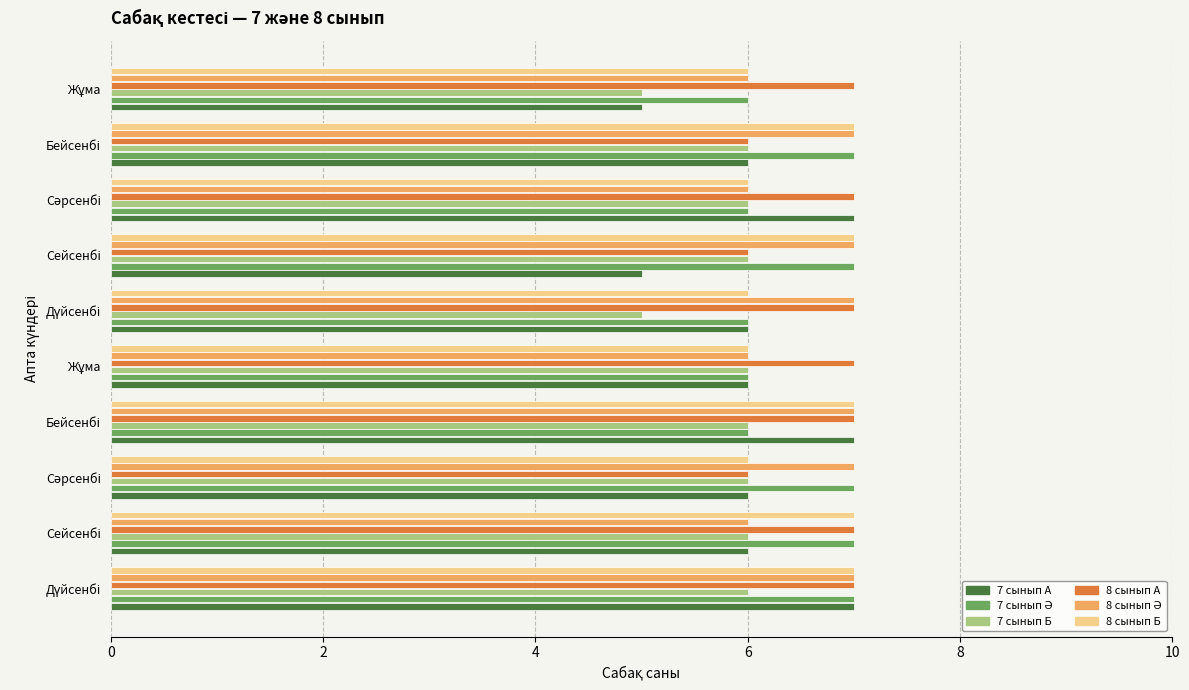

Which series has the largest range (max minus min)?

7 сынып А